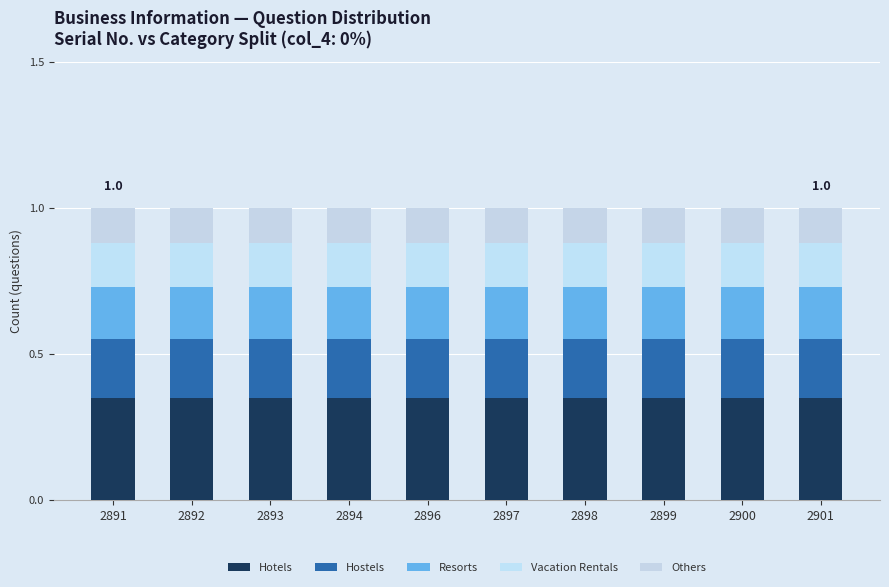

Are the bars horizontal?

No